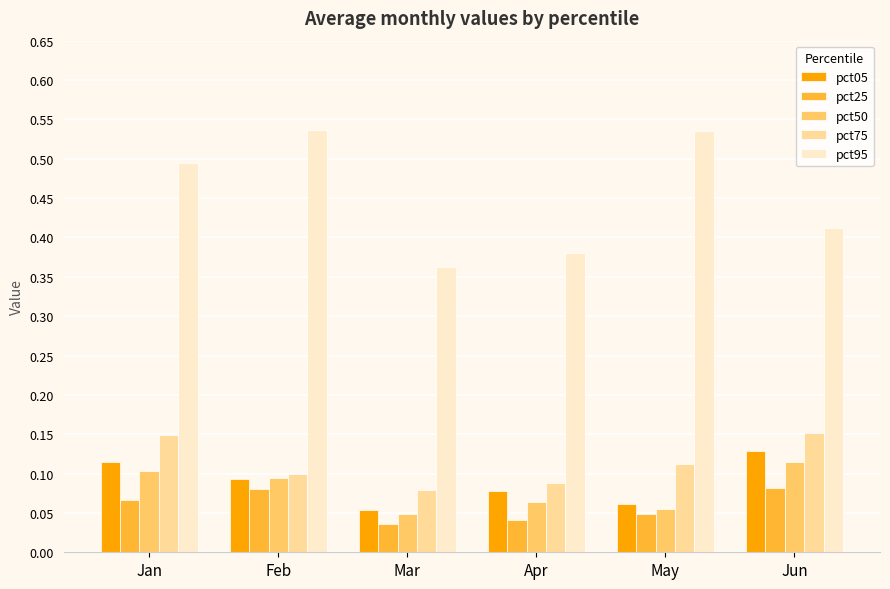

Which category has the lowest value in the pct75 series?

Mar